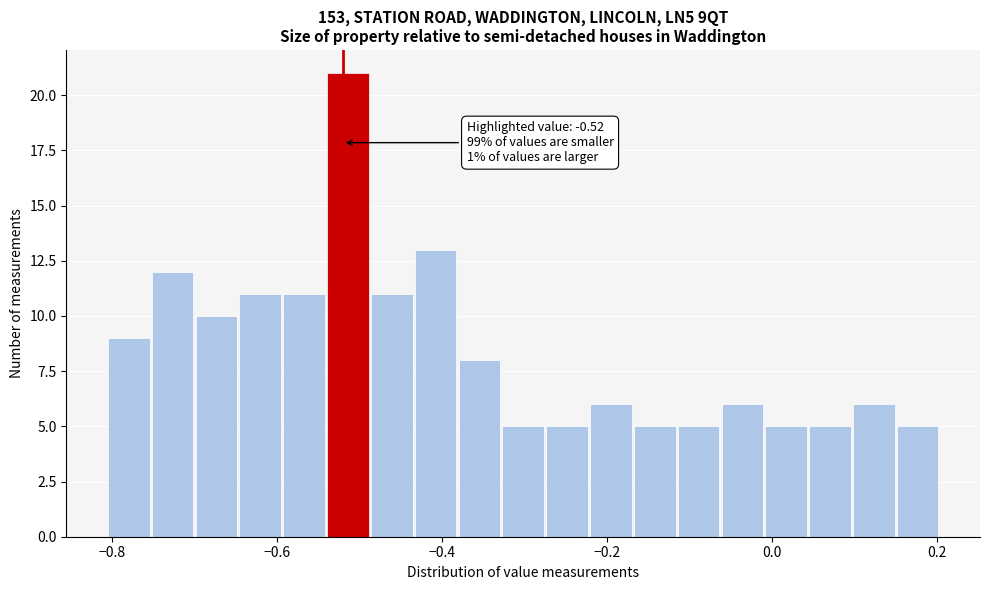

Read against the x-axis, roughly where is the centre of the tallest bar?

-0.52